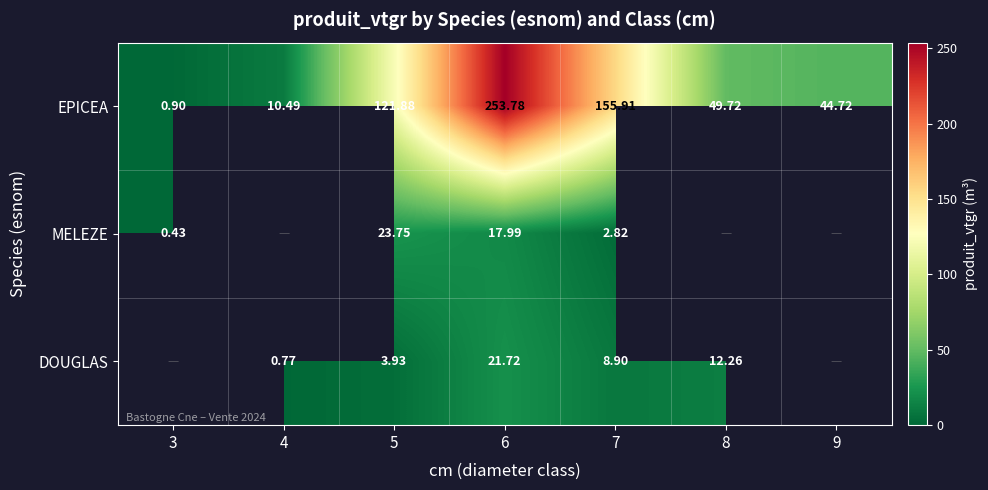

Rank the series at 6 from lowest to highest value.

MELEZE, DOUGLAS, EPICEA